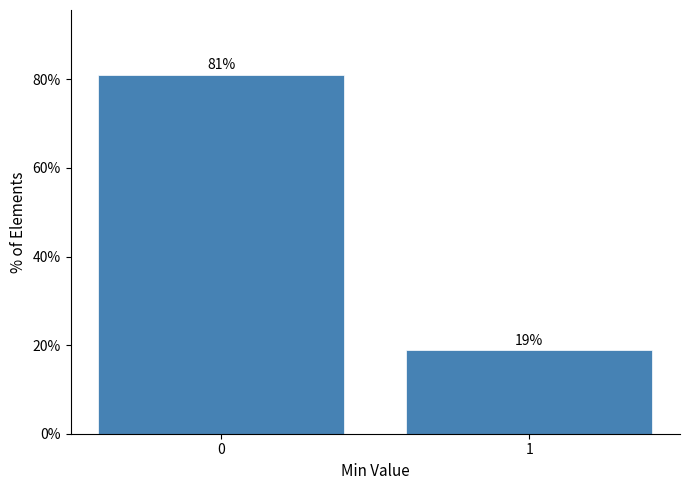

What is the sum of all values?

100.0